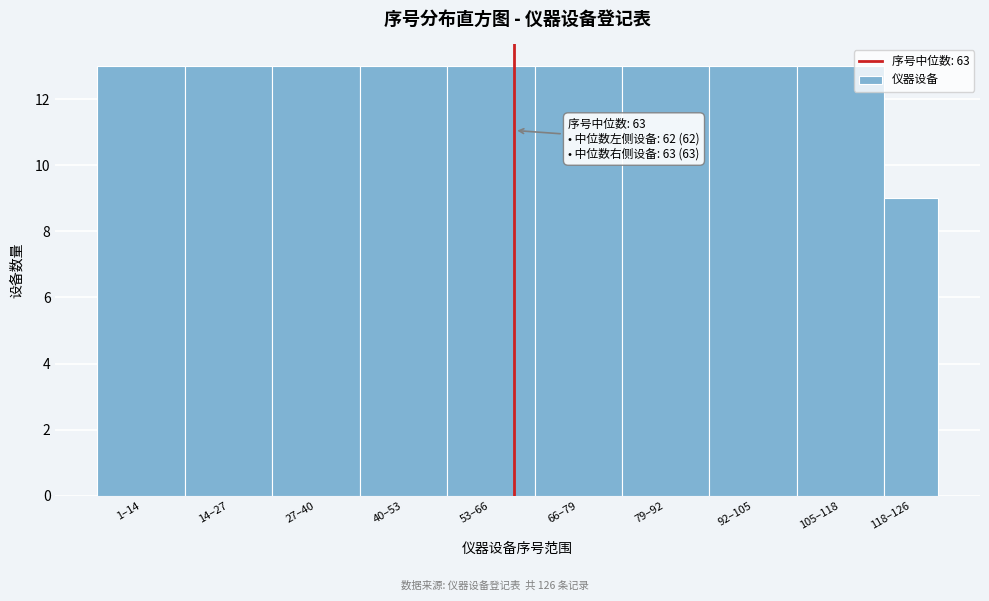

Reading left to right, list all the values displayed in this chart.

13	13	13	13	13	13	13	13	13	9